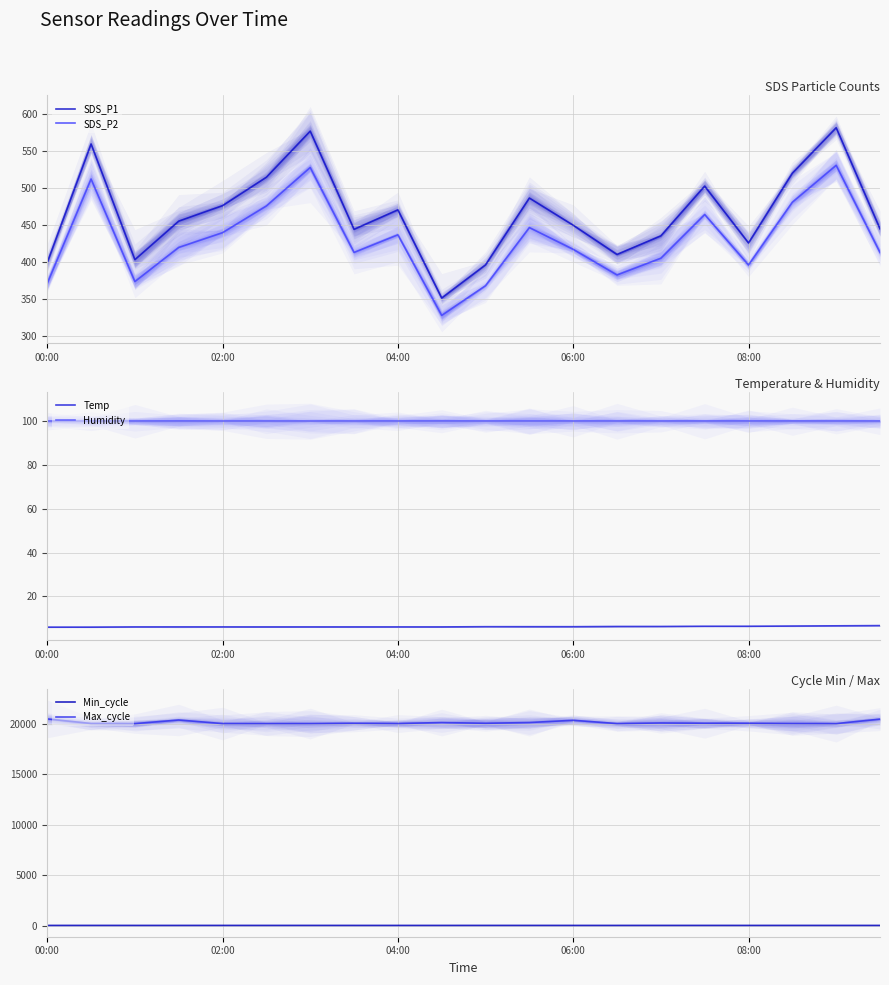

True or false: SDS_P1 and SDS_P2 cross at least once.

False